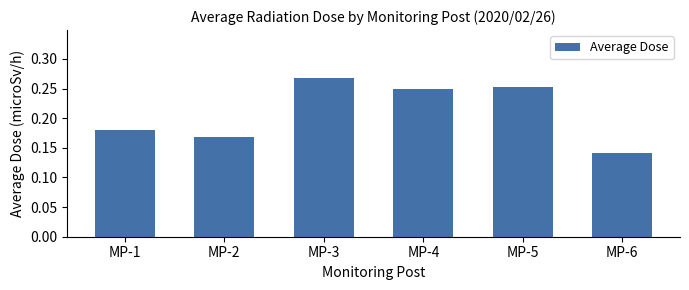

Rank the categories by value from lowest to highest.

MP-6, MP-2, MP-1, MP-4, MP-5, MP-3